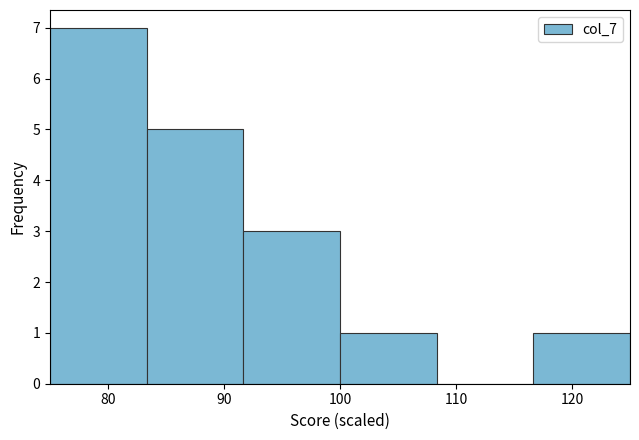

Over which range of the x-axis is the bar tallest?

75 to 83